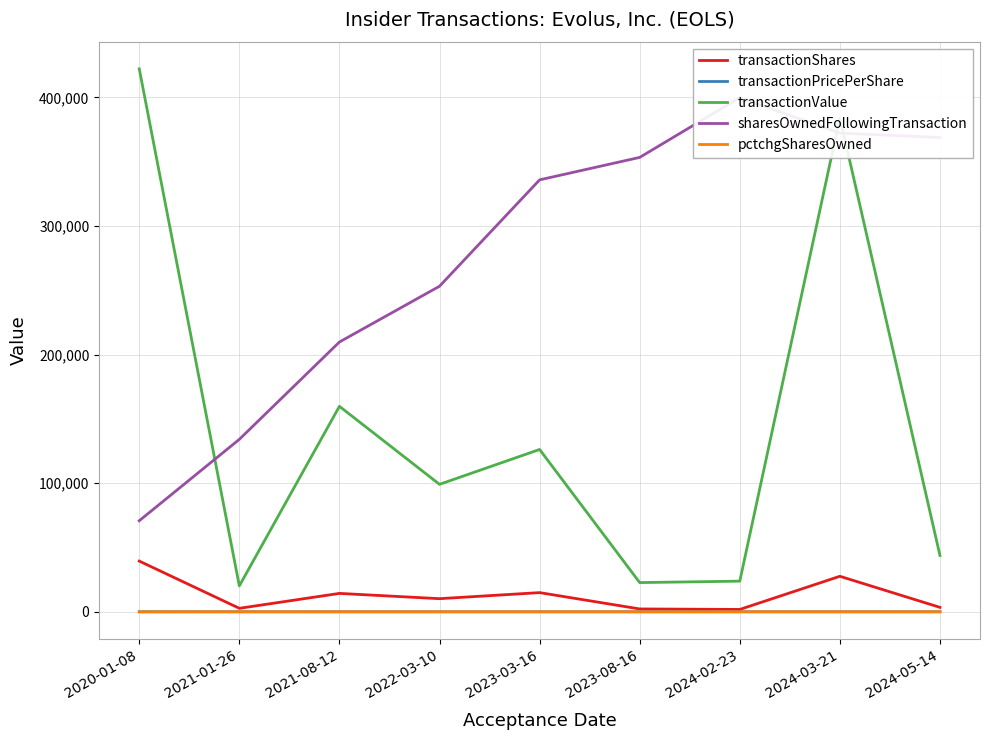

Rank the categories by sharesOwnedFollowingTransaction value from lowest to highest.

2020-01-08, 2021-01-26, 2021-08-12, 2022-03-10, 2023-03-16, 2023-08-16, 2024-05-14, 2024-03-21, 2024-02-23